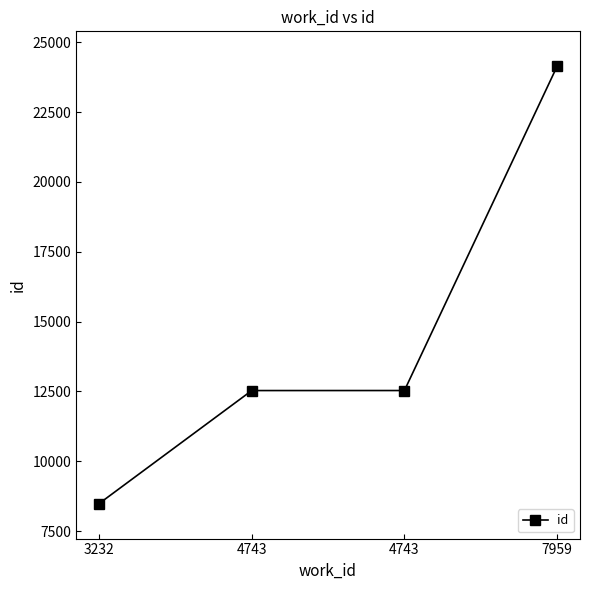

What is the smallest value displayed?

8482